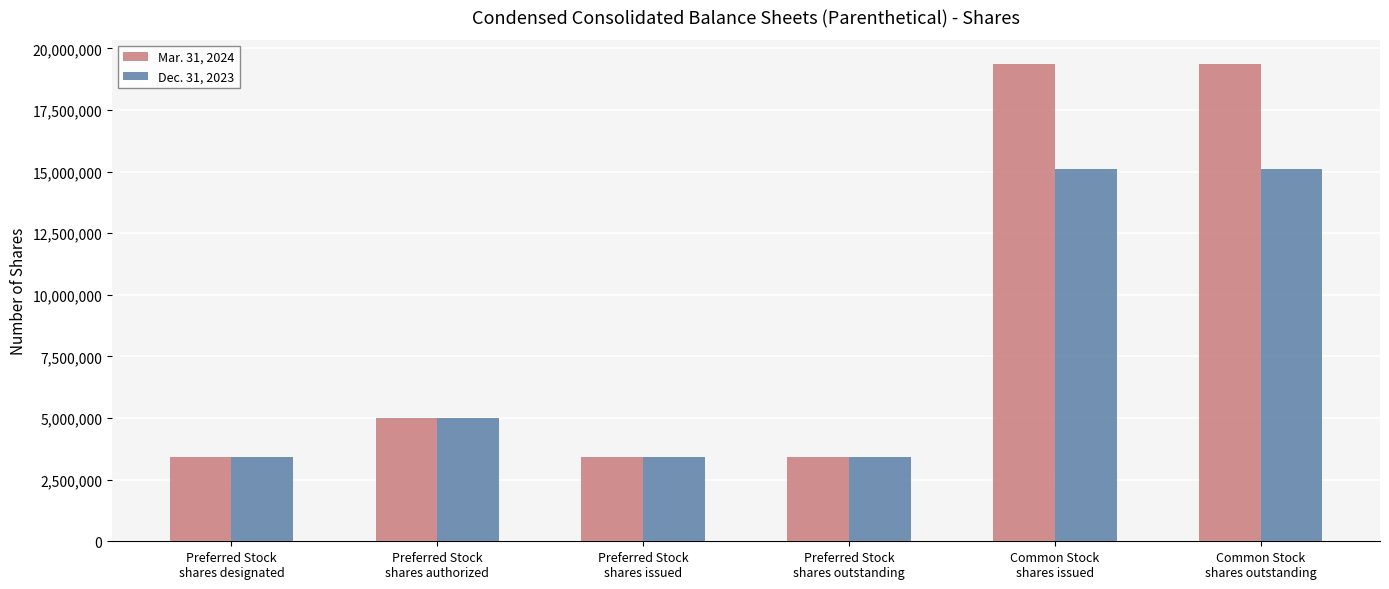

Does the chart contain stacked bars?

No